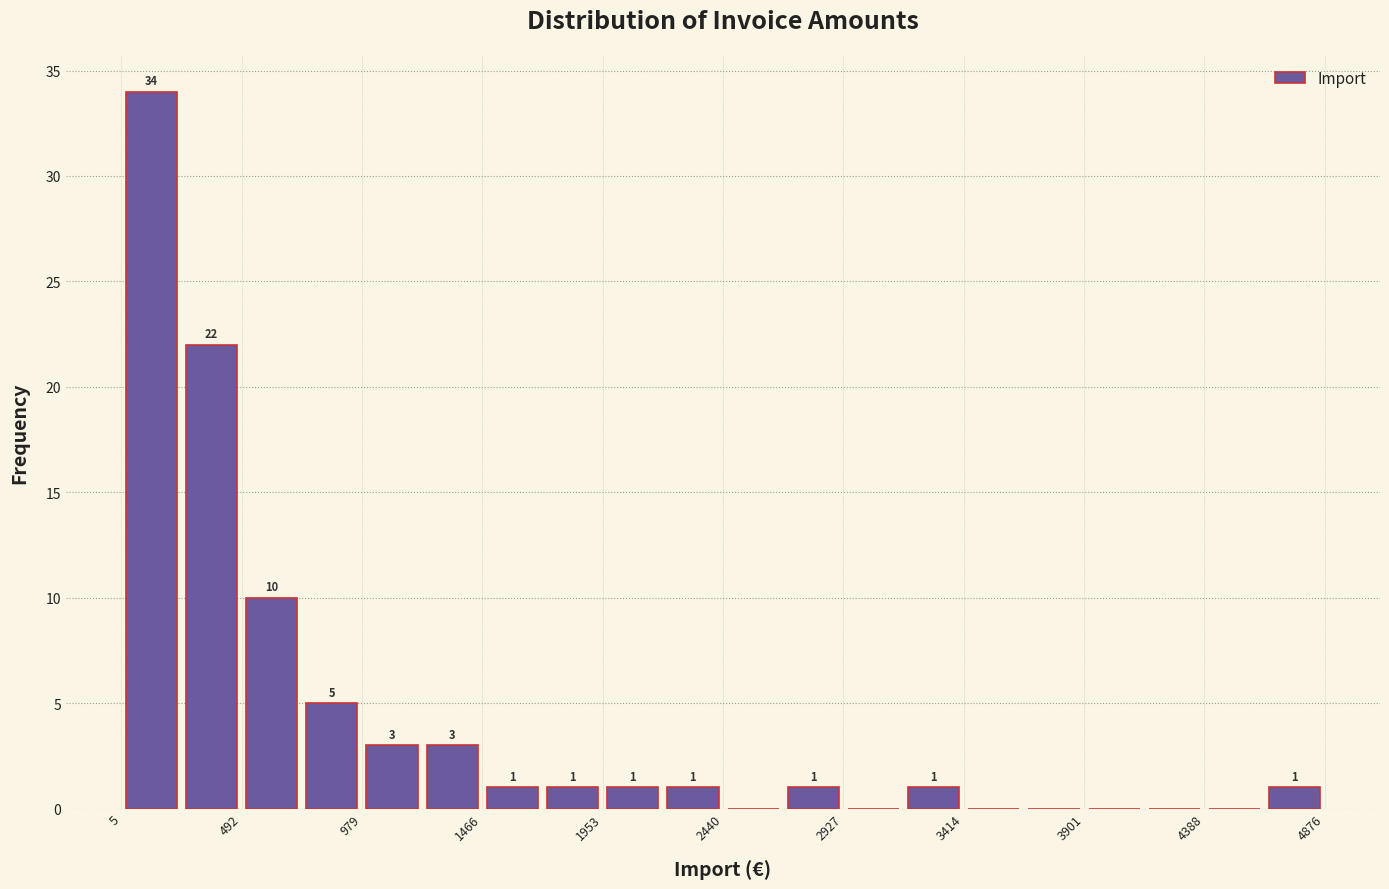

Which range on the x-axis has the tallest bar?

0 to 250